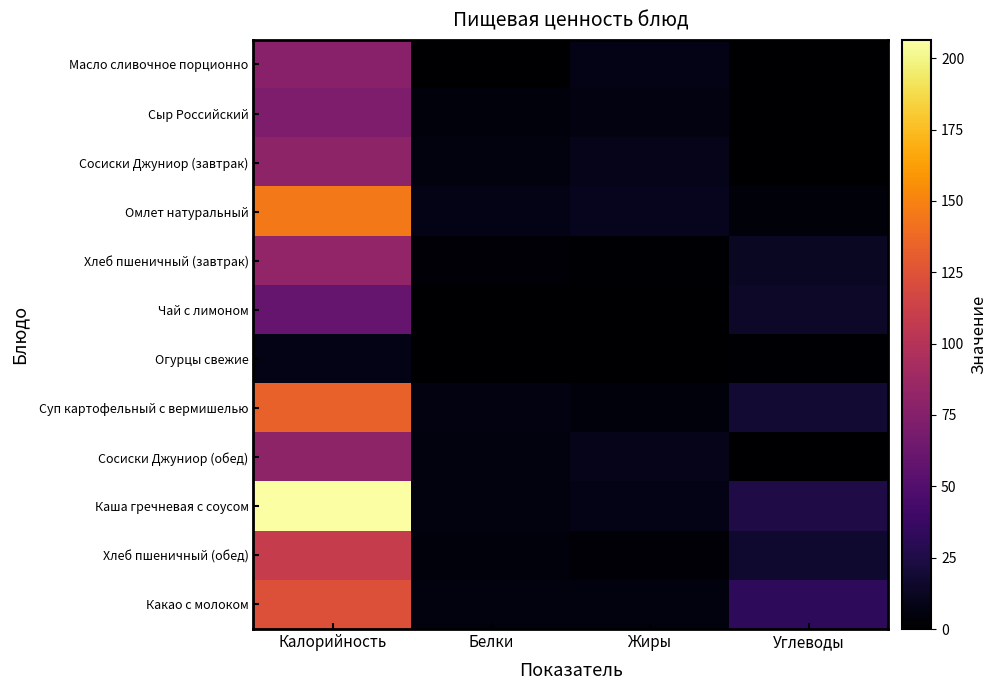

Reading left to right, what are all the values shown in this chart?

Масло сливочное порционно: Калорийность=77.0	Белки=0.0	Жиры=8.3	Углеводы=0.1
Сыр Российский: Калорийность=71.3	Белки=4.7	Жиры=5.8	Углеводы=0.1
Сосиски Джуниор (завтрак): Калорийность=80.0	Белки=5.0	Жиры=9.0	Углеводы=0.1
Омлет натуральный: Калорийность=145.5	Белки=8.8	Жиры=10.7	Углеводы=3.6
Хлеб пшеничный (завтрак): Калорийность=82.2	Белки=3.2	Жиры=1.4	Углеводы=13.1
Чай с лимоном: Калорийность=60.0	Белки=0.3	Жиры=0.0	Углеводы=15.2
Огурцы свежие: Калорийность=8.4	Белки=0.5	Жиры=0.2	Углеводы=1.1
Суп картофельный с вермишелью: Калорийность=133.6	Белки=6.2	Жиры=4.5	Углеводы=17.8
Сосиски Джуниор (обед): Калорийность=80.0	Белки=5.0	Жиры=9.0	Углеводы=0.1
Каша гречневая с соусом: Калорийность=206.4	Белки=5.3	Жиры=8.5	Углеводы=25.8
Хлеб пшеничный (обед): Калорийность=109.6	Белки=4.3	Жиры=1.8	Углеводы=17.4
Какао с молоком: Калорийность=124.0	Белки=4.9	Жиры=5.0	Углеводы=32.5